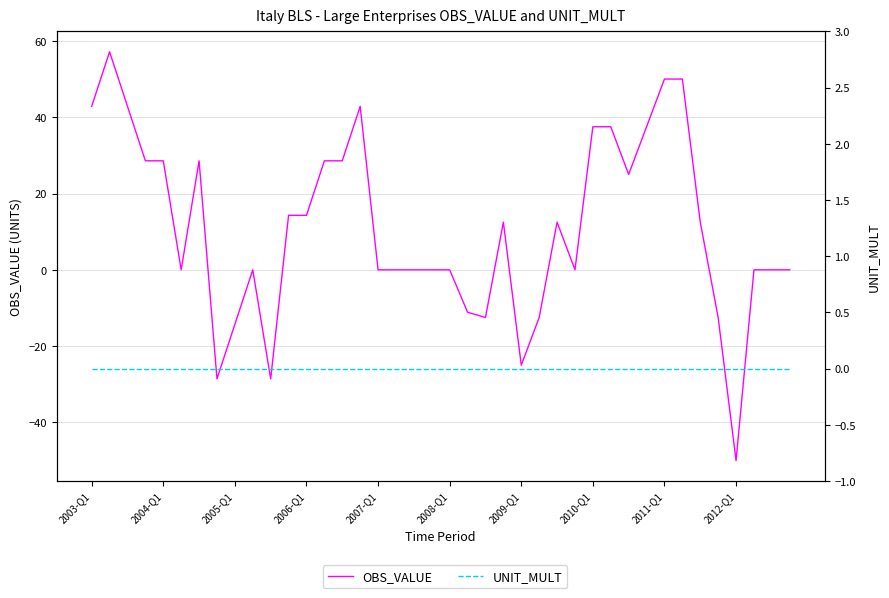

At how many categories does at least one series exceed 54?

1